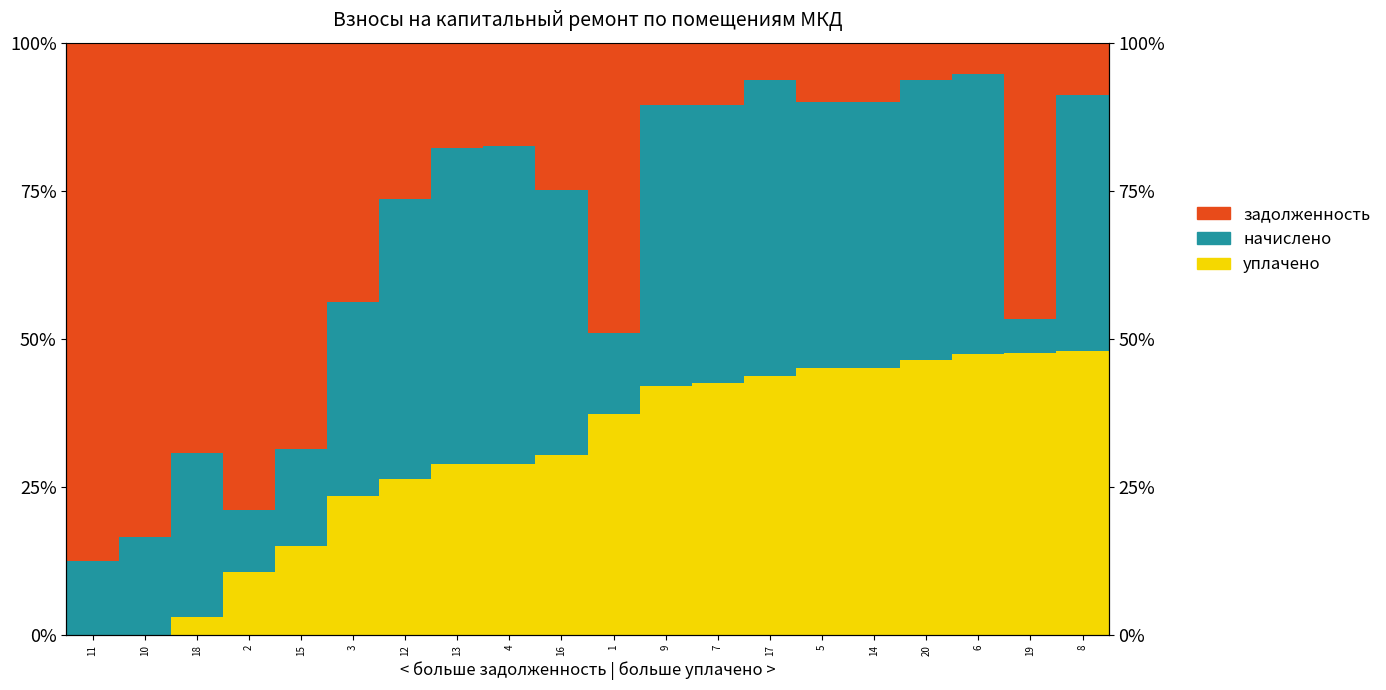

How many groups of bars are there?

20